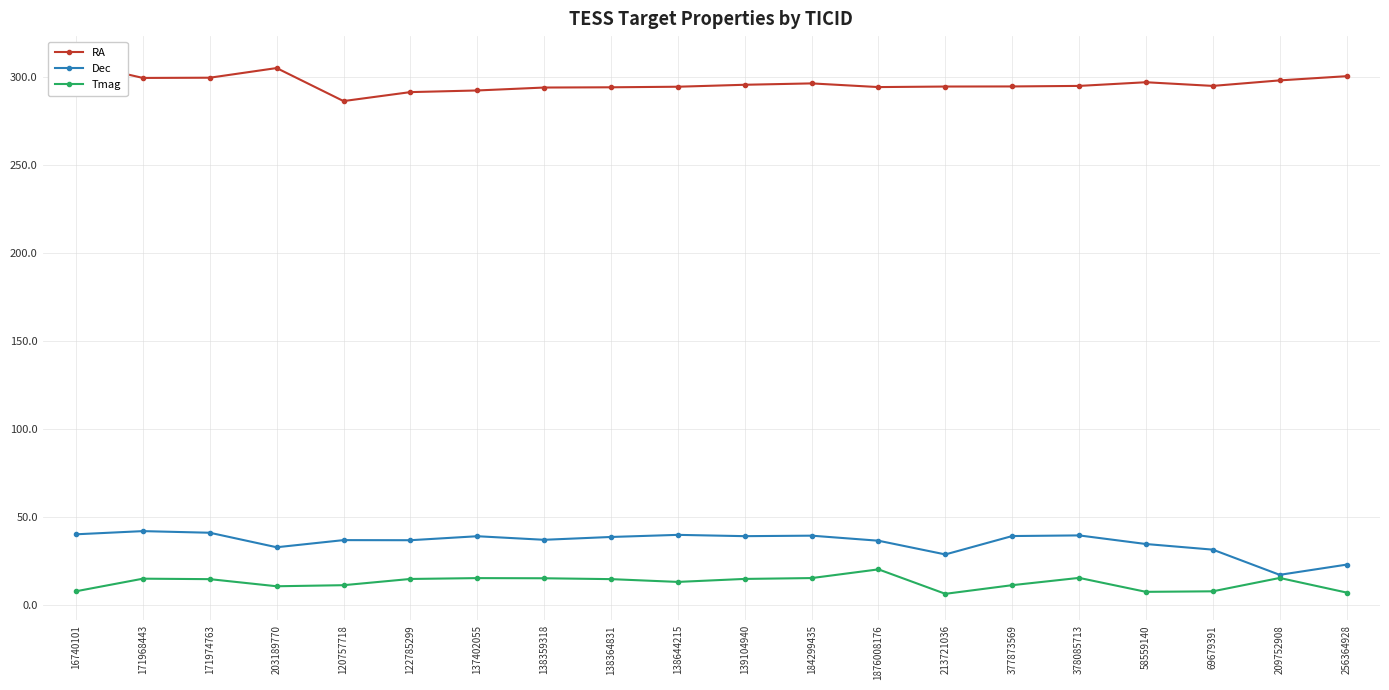

Which has a higher value, 256364928 or 184299435?

256364928